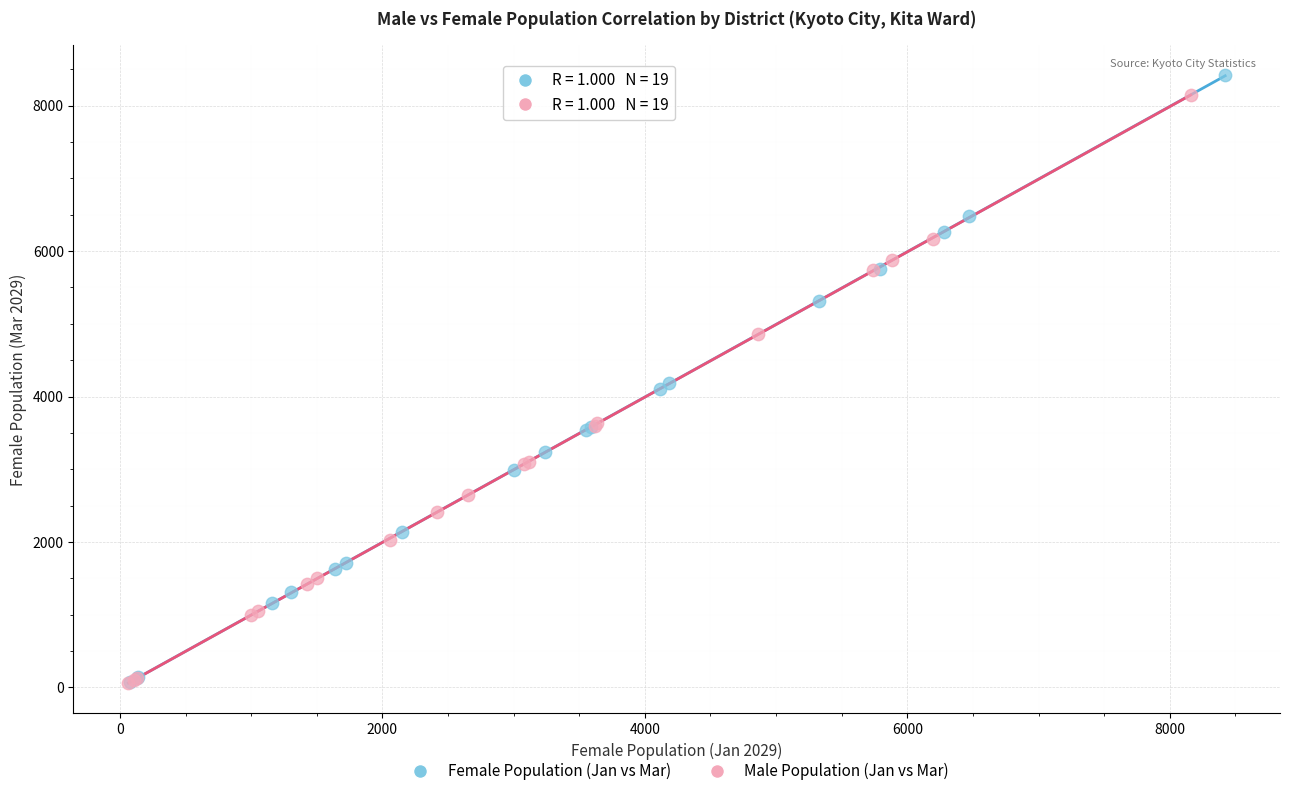

Which series has the largest Y range (max minus min)?

Female Population (Jan vs Mar)